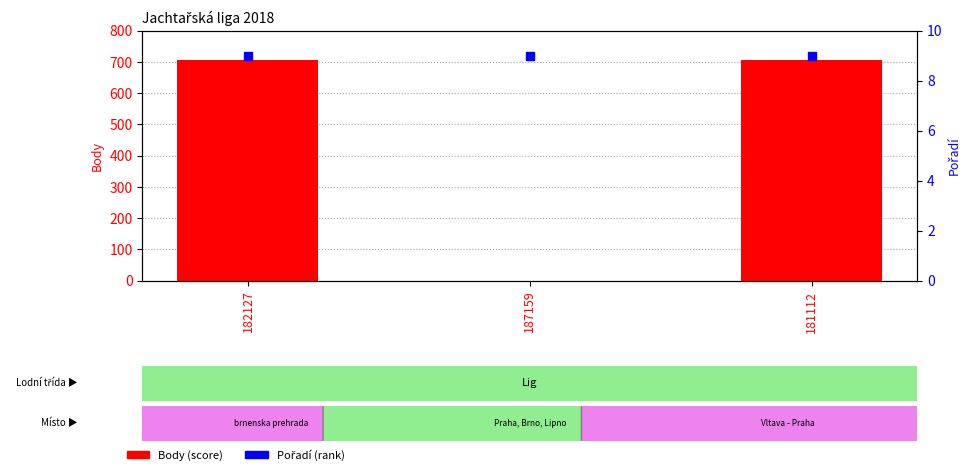

What are all the series names shown in the legend?

Body (score), Pořadí (rank)